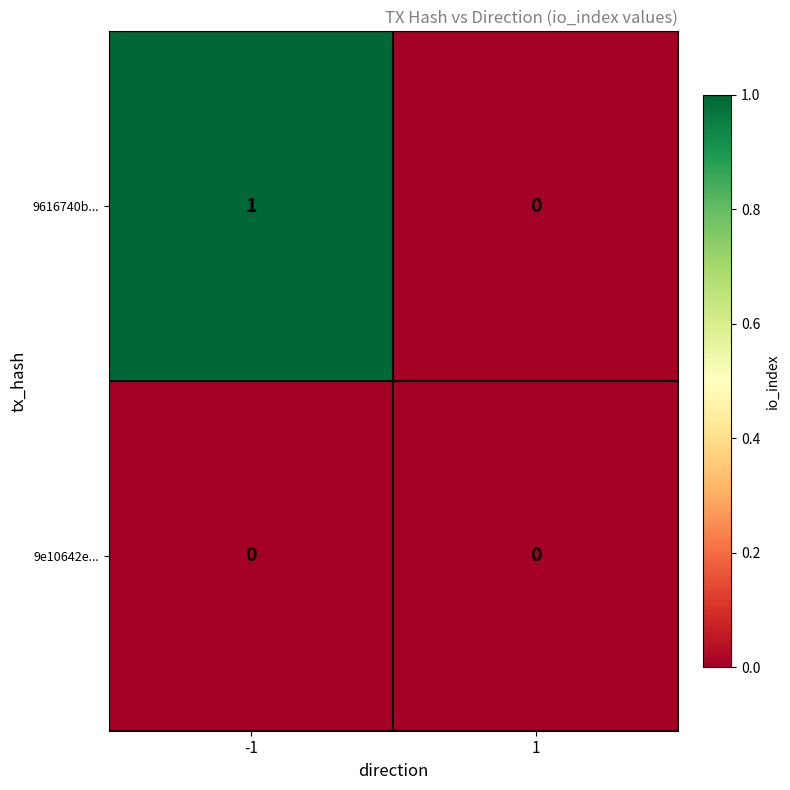

Which series changed the most between -1 and 1?

9616740b...